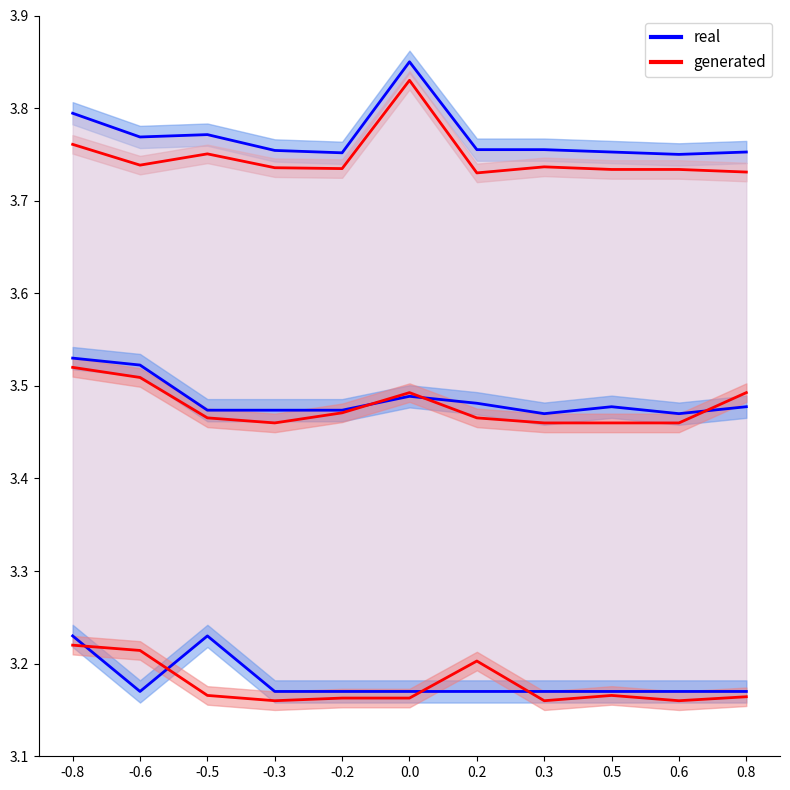

At which category does Org. départ (real) reach its first local valley?

-0.6